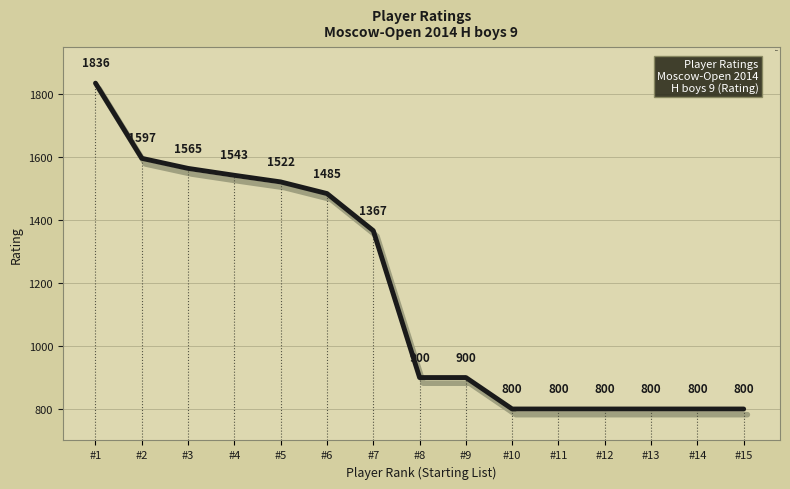

Where does the data first go above 900?

#1